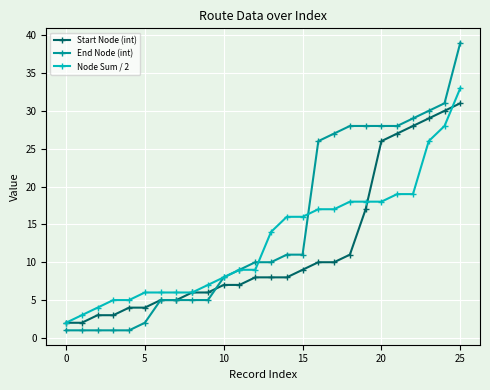

What are all the series names shown in the legend?

Start Node (int), End Node (int), Node Sum / 2